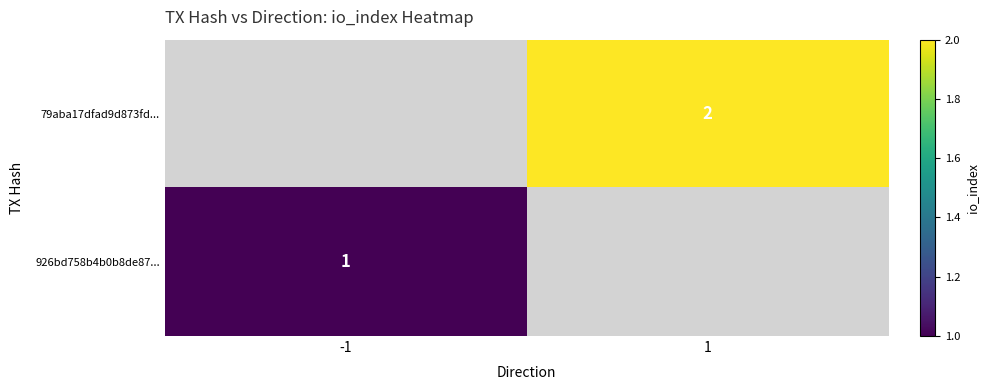

True or false: 79aba17dfad9d873fd... has a value of 3.5 at 1.

False